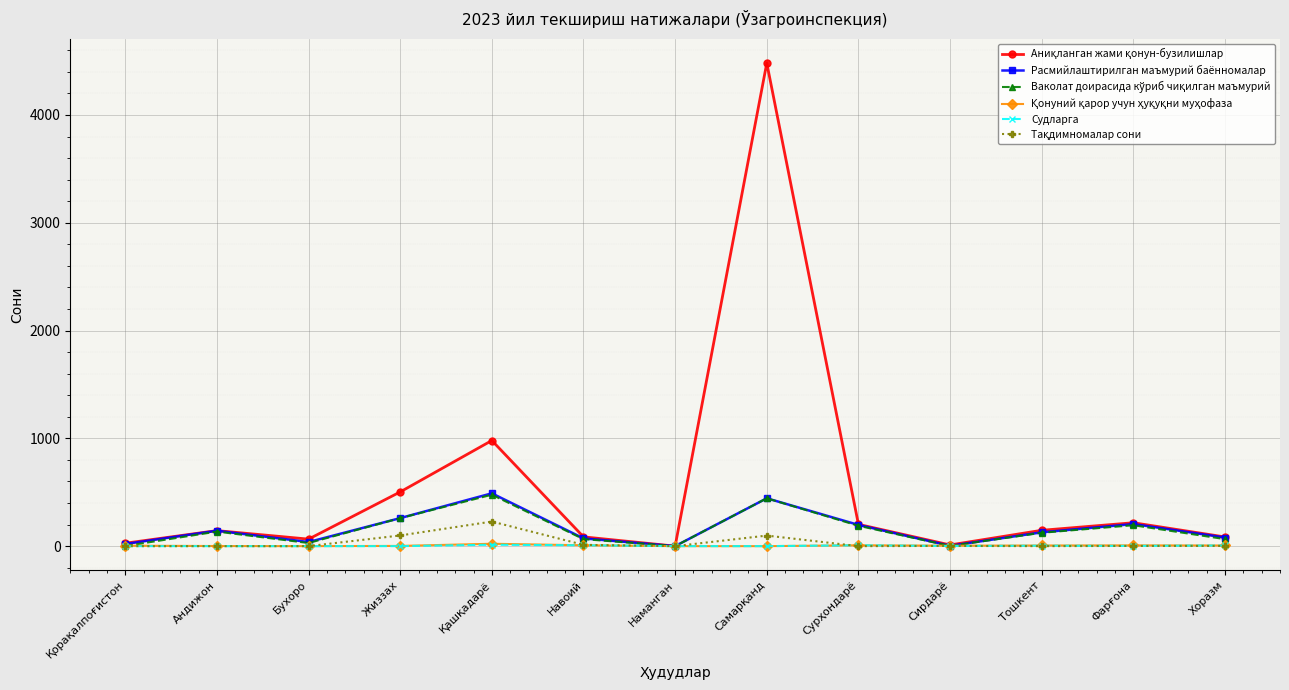

The Судларга series shows 0 at Андижон. True or false?

True